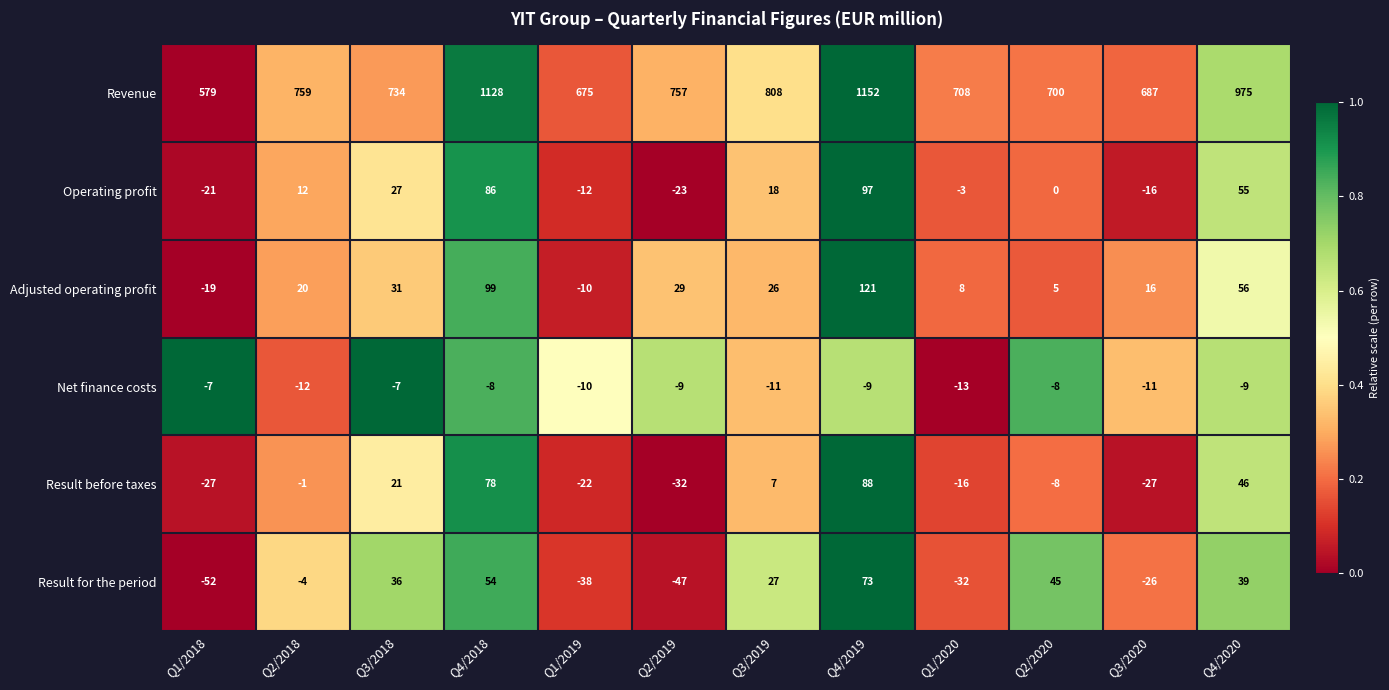

At which category is the sum across all series the highest?

Q4/2019